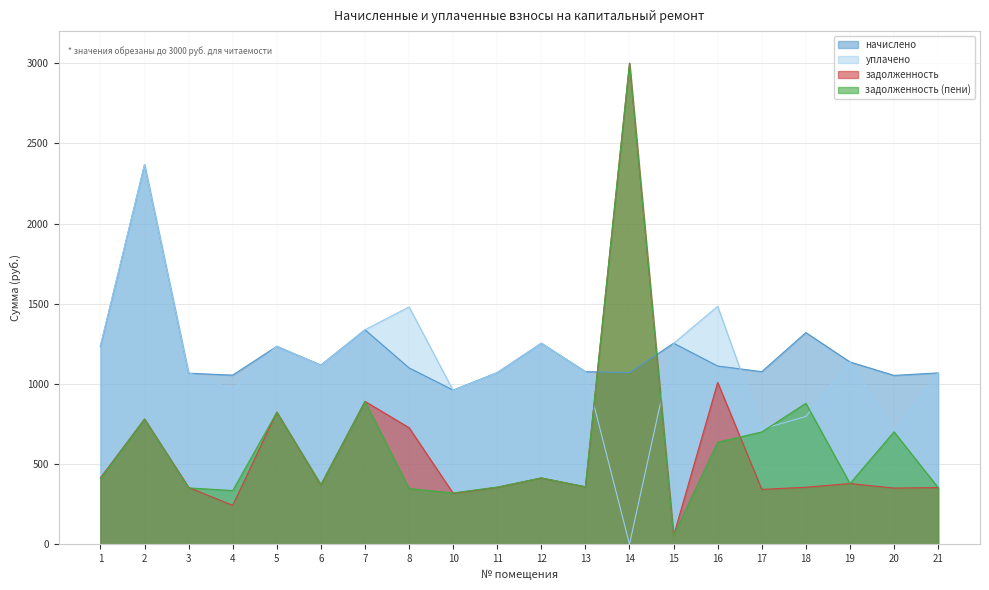

List the series in order of their peak value, highest first.

уплачено, начислено